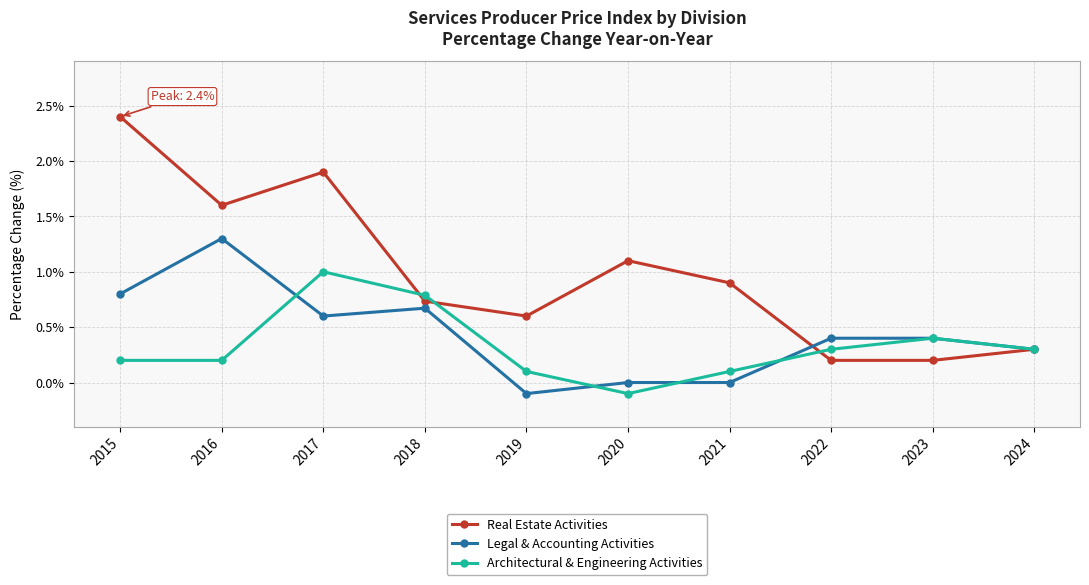

What is the total value across all series at 2022?

0.9